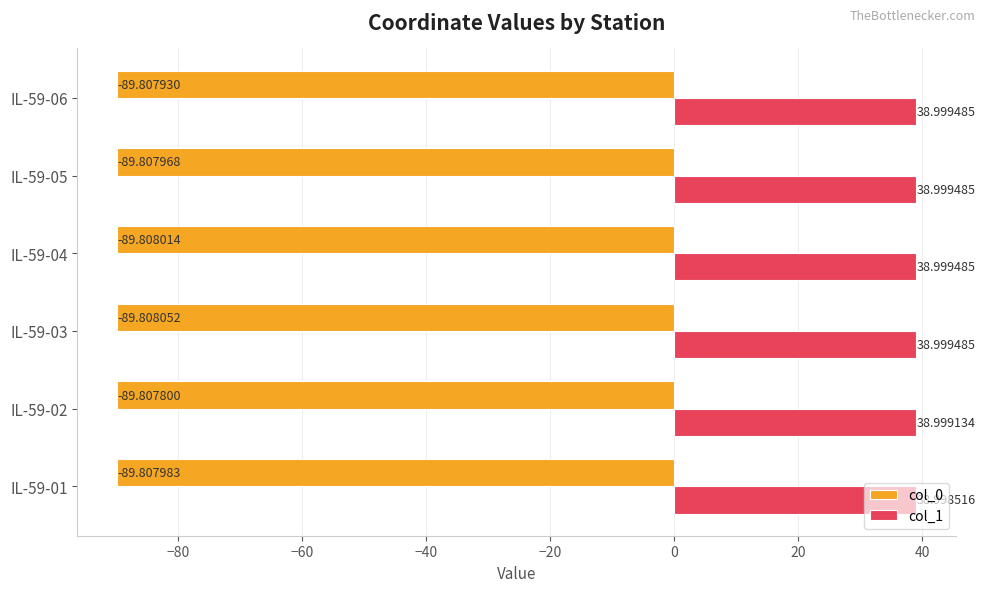

What is the minimum value shown in the chart?

-89.8